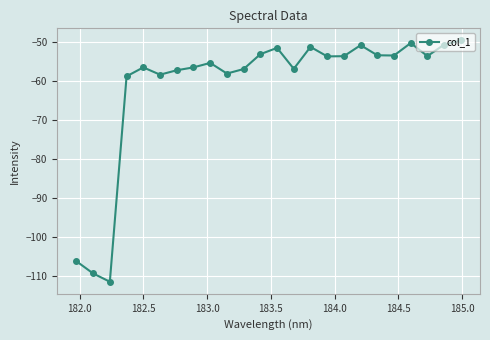

True or false: the data has more than 2 interior local peaks.

True